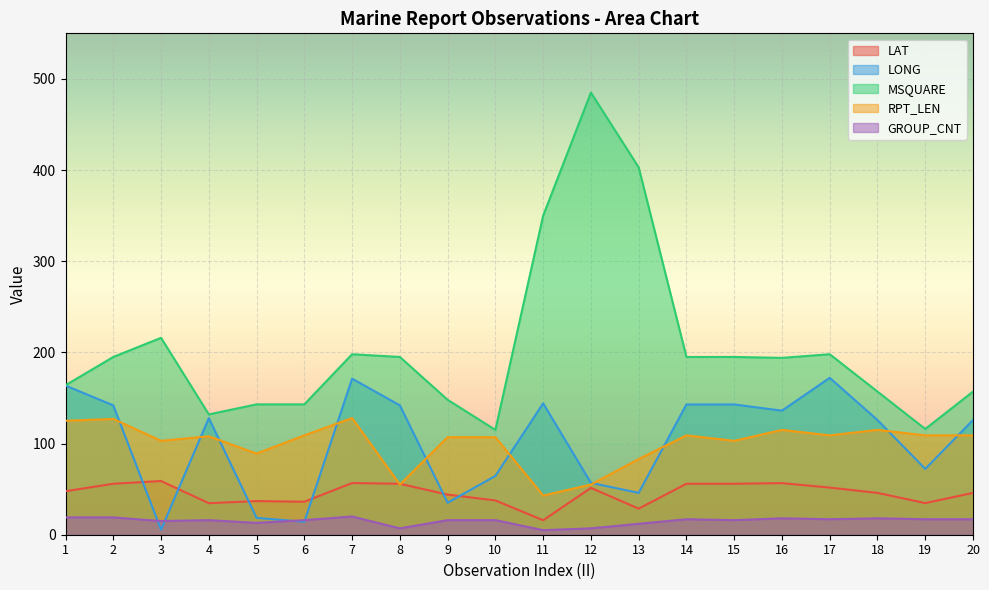

At which category is the sum across all series the highest?

12